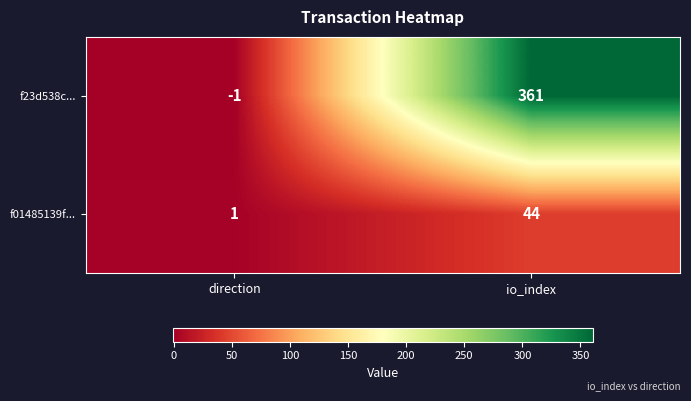

What is the sum of all f23d538c... values?

360